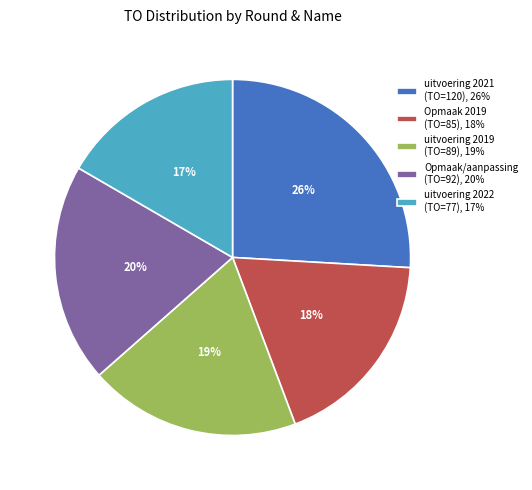

To the nearest percent, what is the average slice percentage?

20%